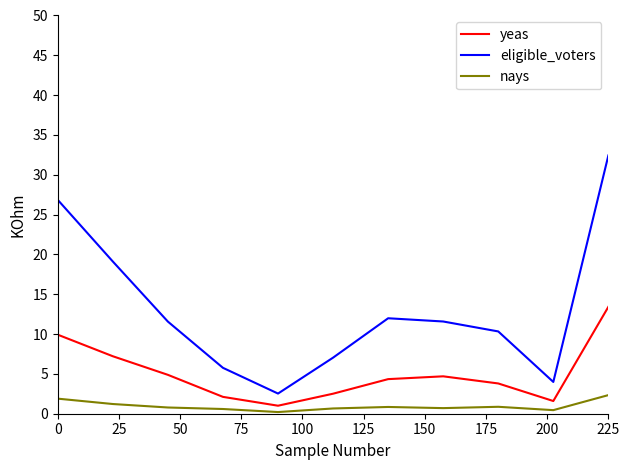

Count the number of categories in the chart.

11